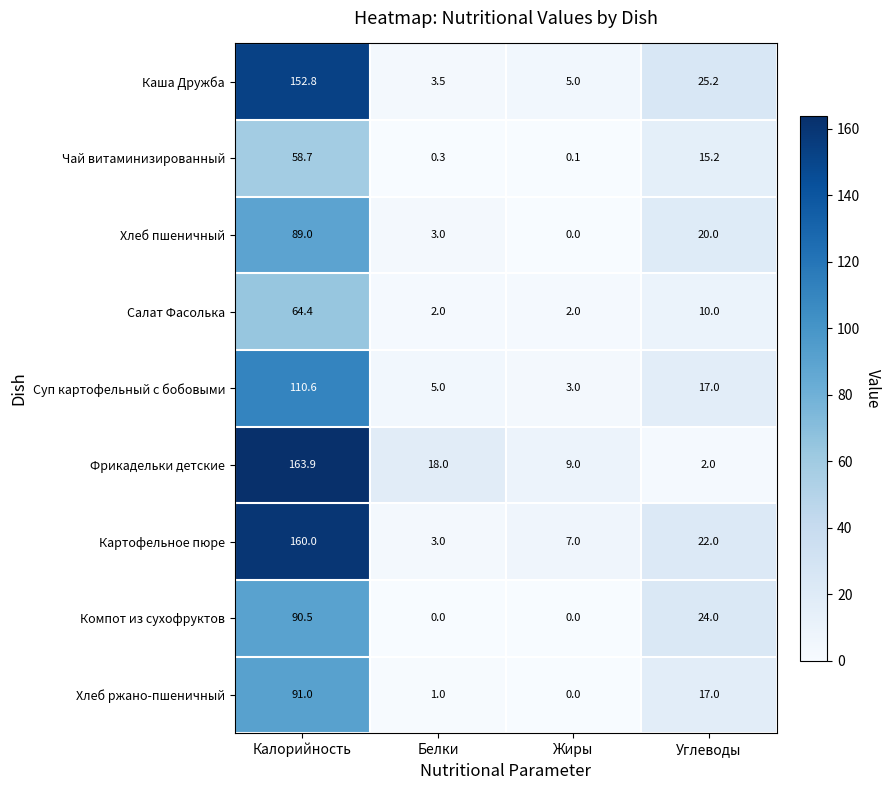

The value of Салат Фасолька at Жиры is 3.2. True or false?

False